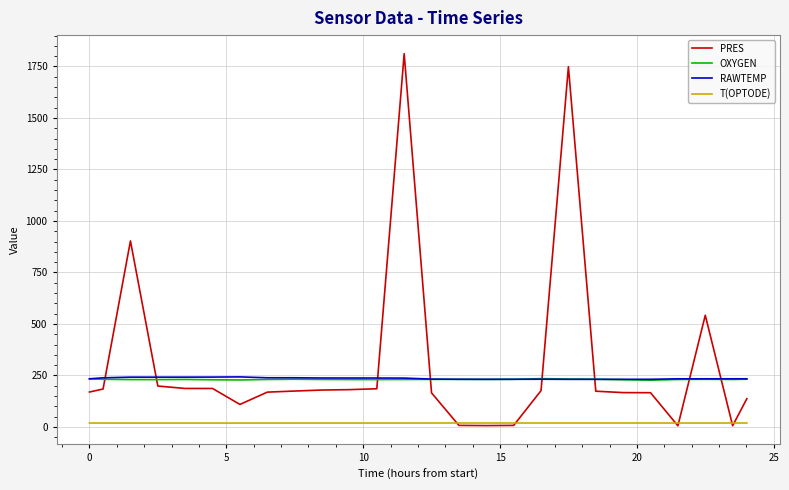

At how many categories does at least one series exceed 1319?

2